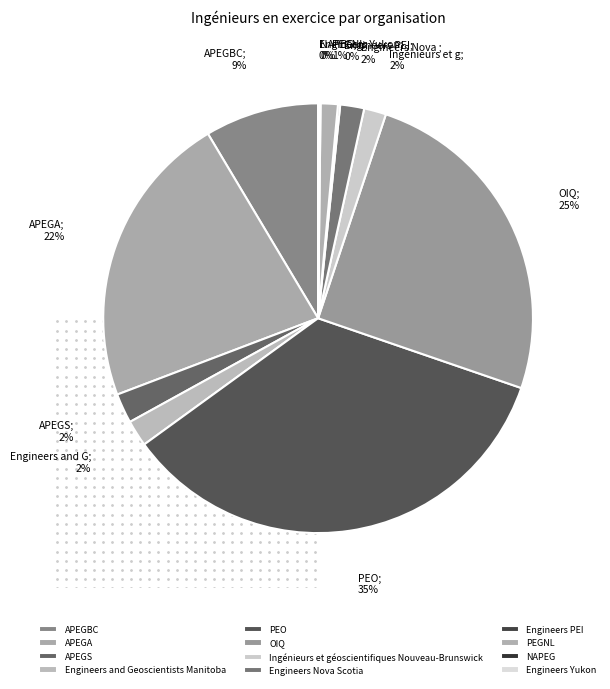

What is the ratio of the value at OIQ to the value at NAPEG?

243.3